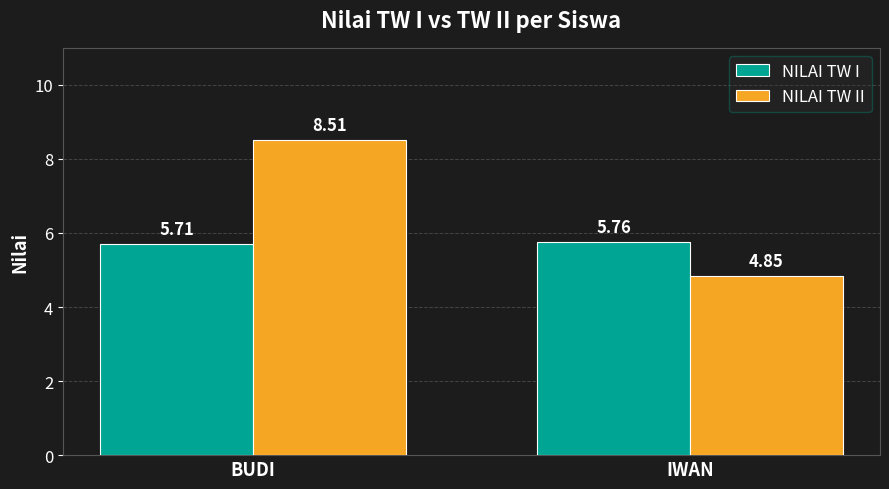

List the labels in order of NILAI TW II value, smallest first.

IWAN, BUDI